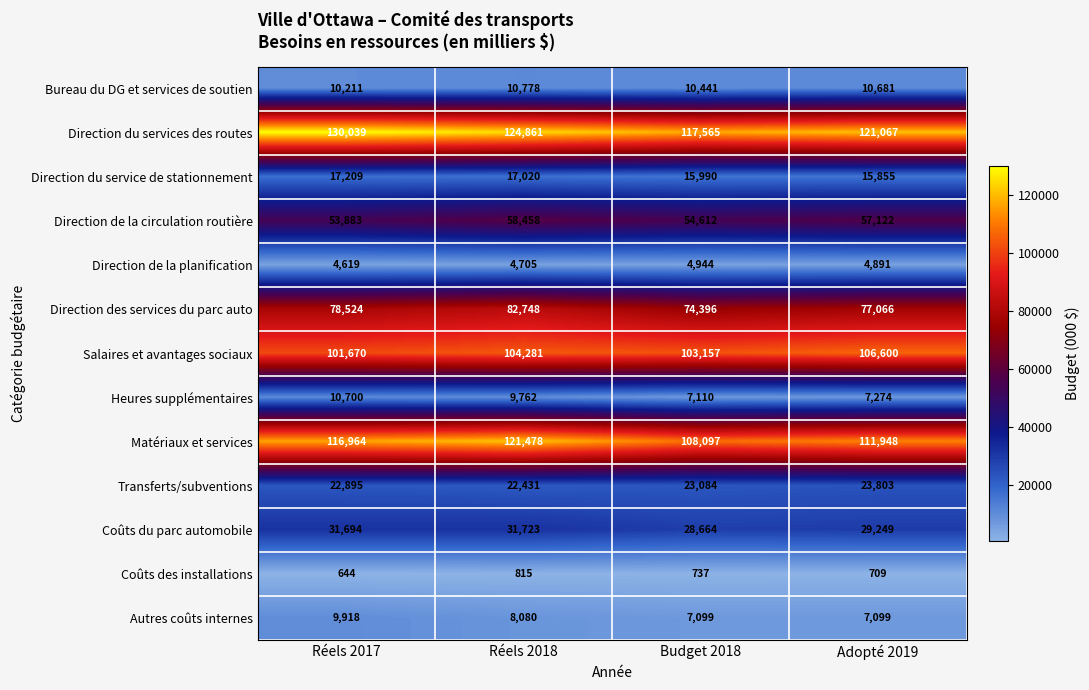

List the labels in order of Direction du service de stationnement value, largest first.

Réels 2017, Réels 2018, Budget 2018, Adopté 2019